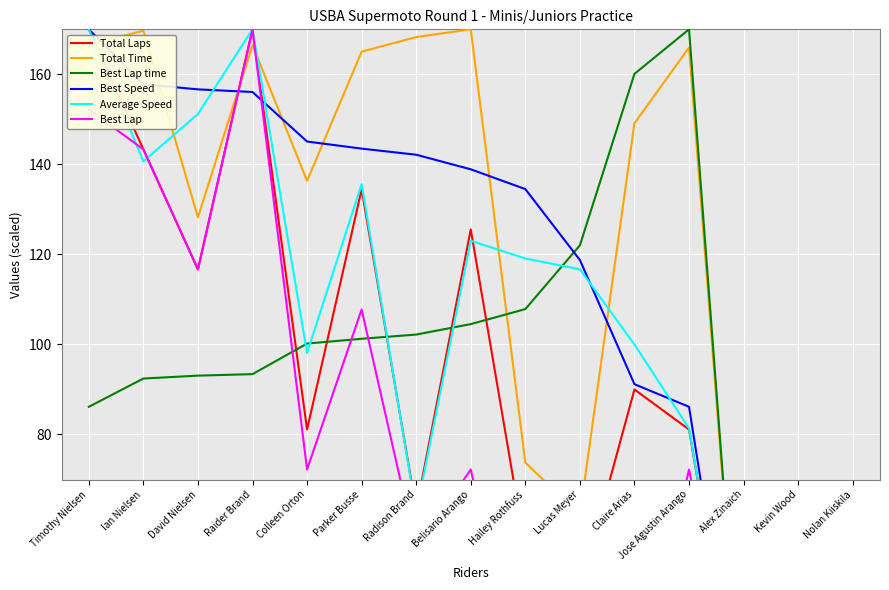

What is the average value of the Average Speed series?

99.9